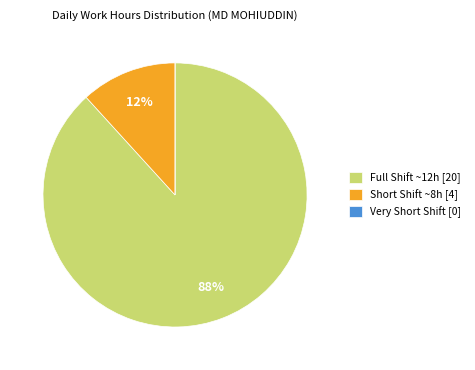

To the nearest percent, what is the difference between the largest and smallest slice percentages?

88%